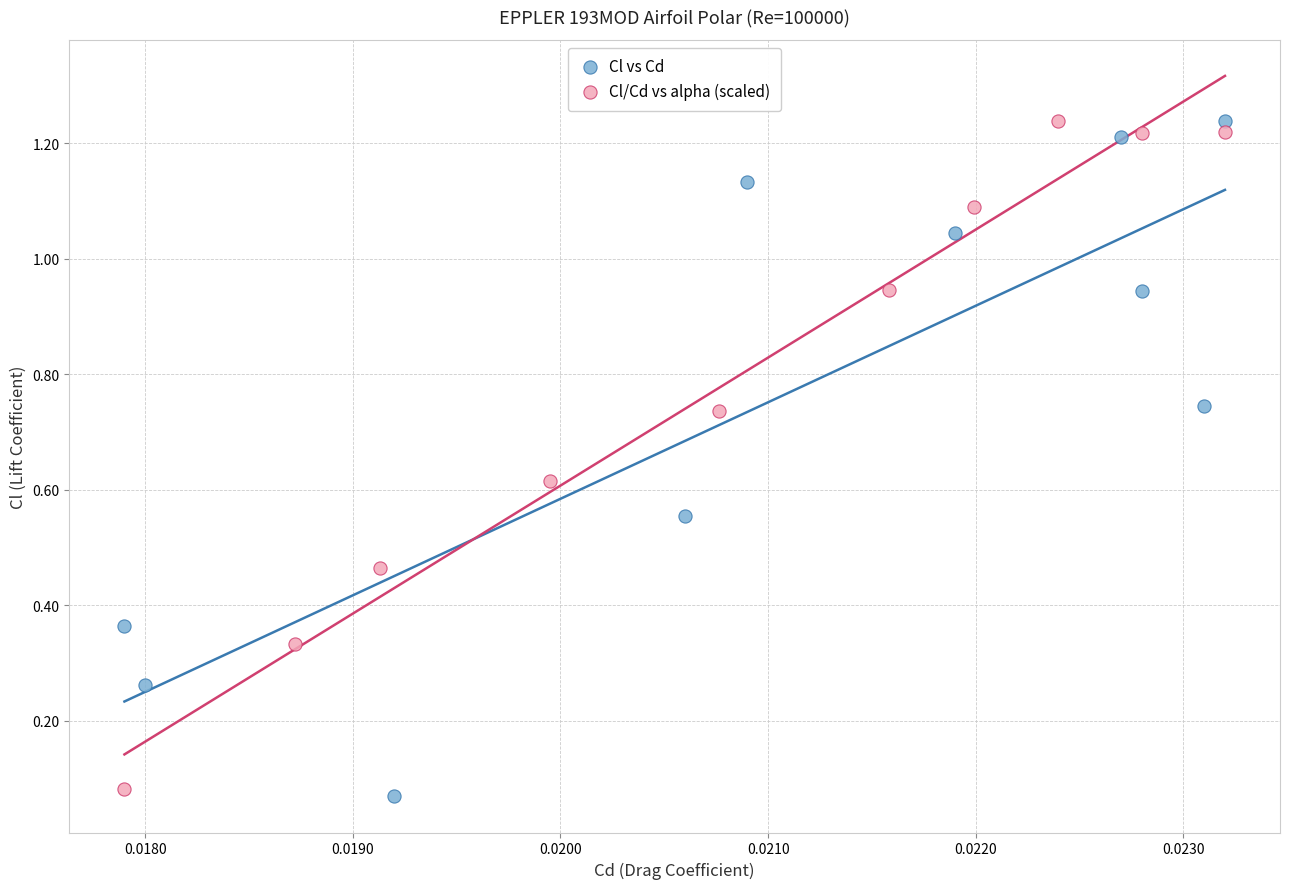

What are all the series names shown in the legend?

Cl vs Cd, Cl/Cd vs alpha (scaled)